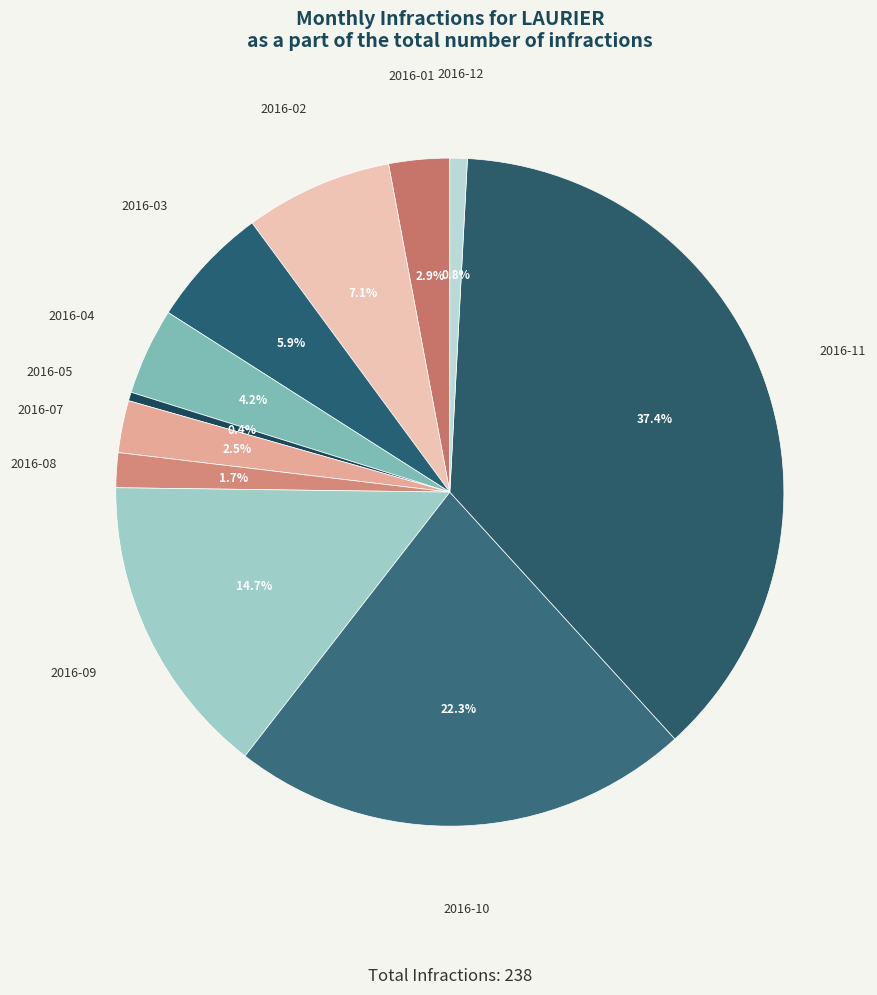

Count the number of slices in the pie.

11